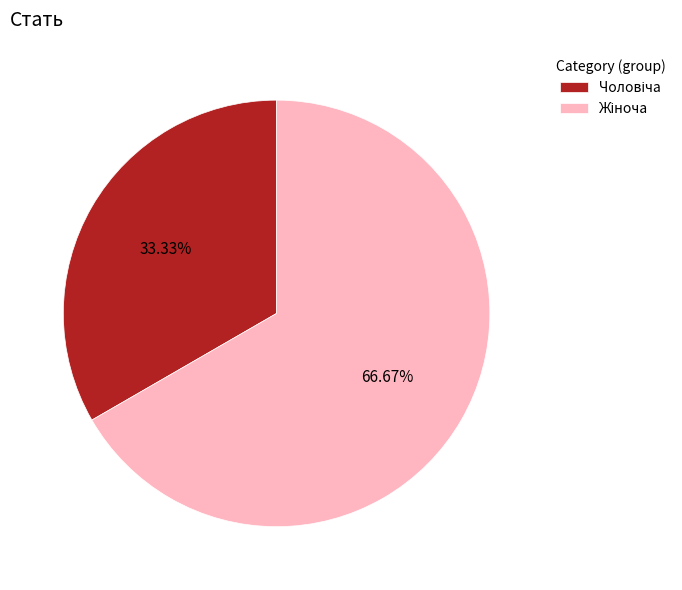

How many segments does this pie chart have?

2